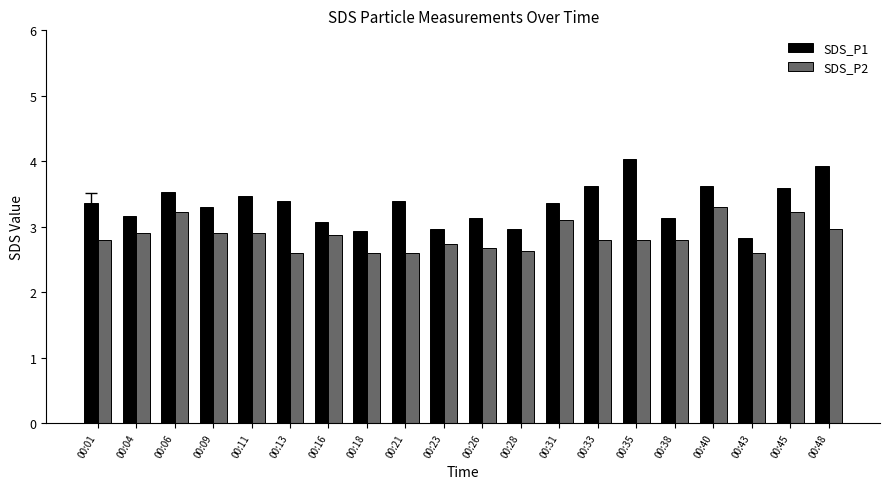

Reading left to right, transcribe all the data shown in this chart.

SDS_P1: 00:01=3.4	00:04=3.2	00:06=3.5	00:09=3.3	00:11=3.5	00:13=3.4	00:16=3.1	00:18=2.9	00:21=3.4	00:23=3.0	00:26=3.1	00:28=3.0	00:31=3.4	00:33=3.6	00:35=4.0	00:38=3.1	00:40=3.6	00:43=2.8	00:45=3.6	00:48=3.9
SDS_P2: 00:01=2.8	00:04=2.9	00:06=3.2	00:09=2.9	00:11=2.9	00:13=2.6	00:16=2.9	00:18=2.6	00:21=2.6	00:23=2.7	00:26=2.7	00:28=2.6	00:31=3.1	00:33=2.8	00:35=2.8	00:38=2.8	00:40=3.3	00:43=2.6	00:45=3.2	00:48=3.0